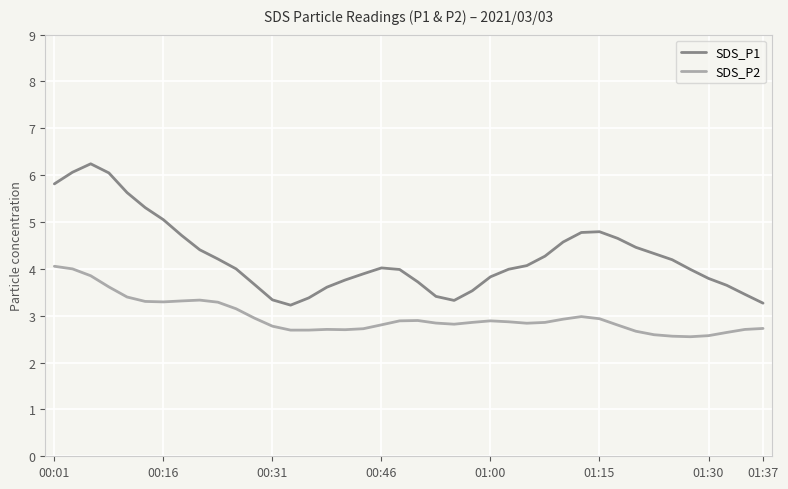

List the series in order of their overall mean, lowest first.

SDS_P2, SDS_P1